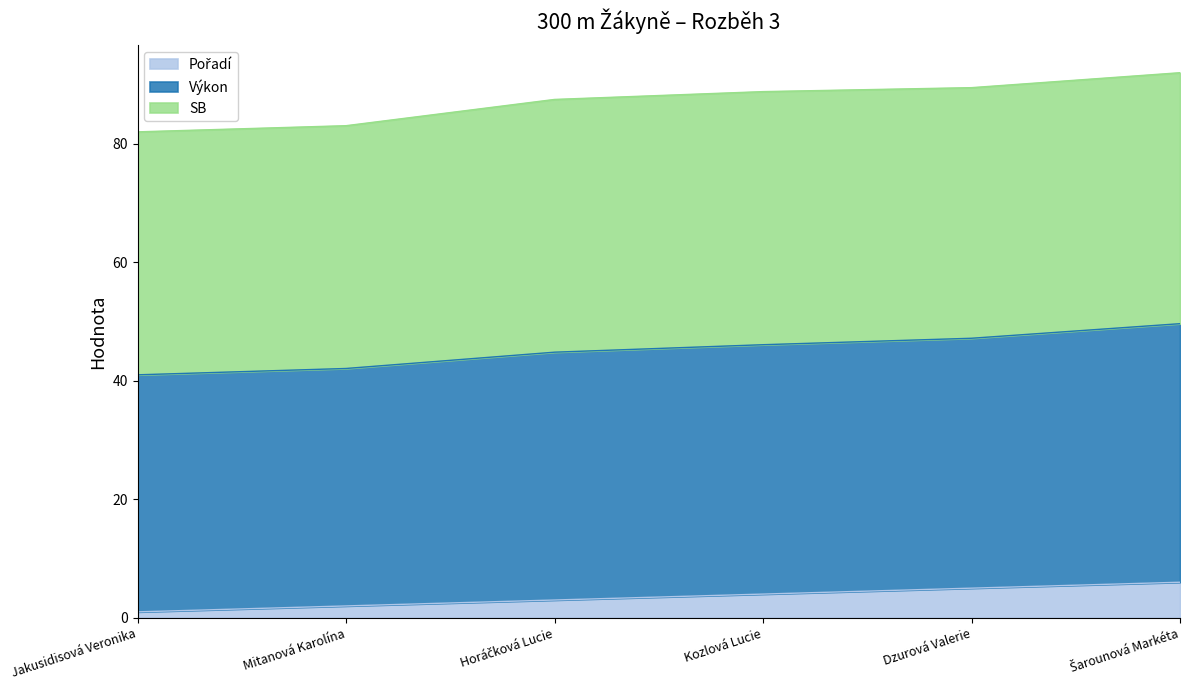

How many categories are shown in the chart?

6